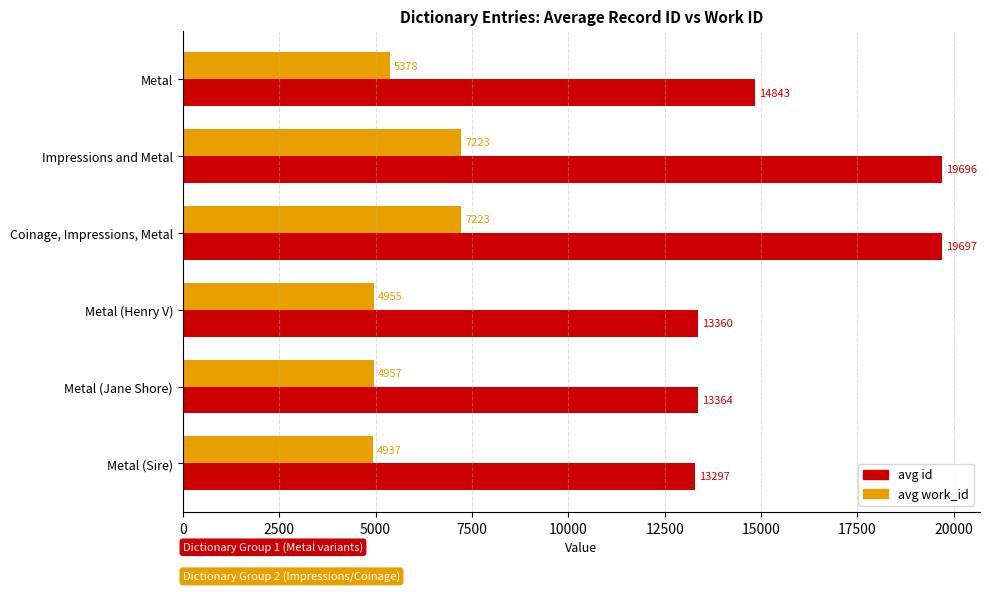

The value of avg work_id at Metal (Jane Shore) is 1662.2. True or false?

False